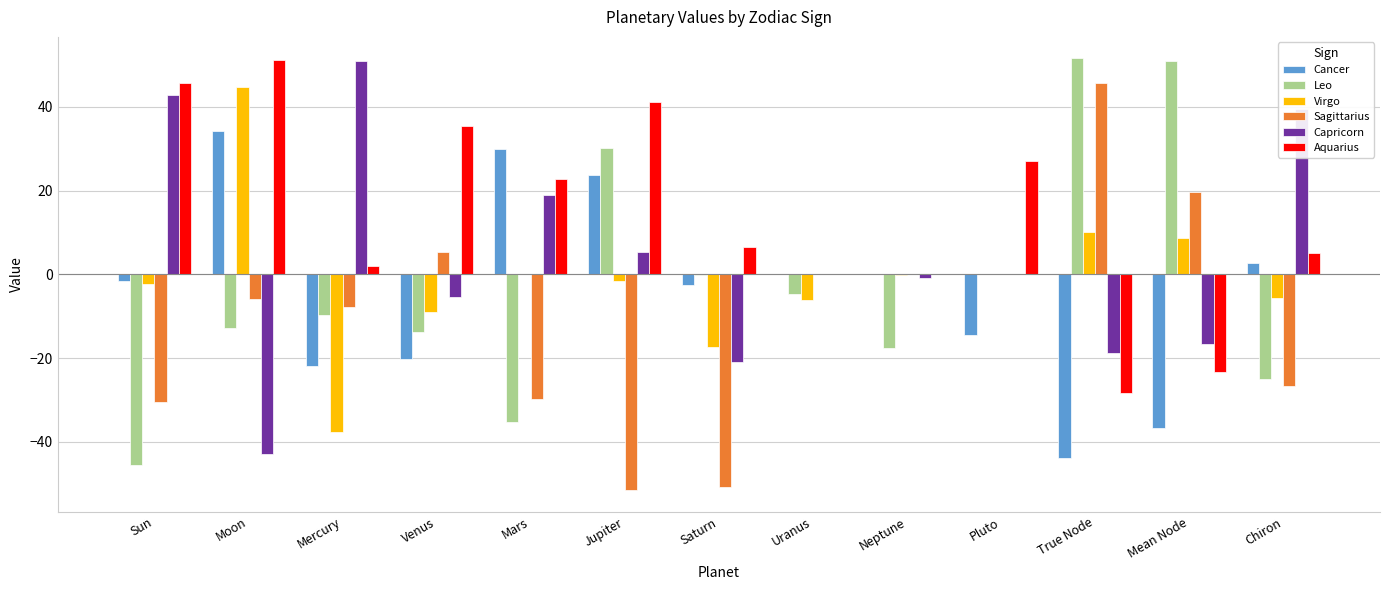

At which label does Capricorn reach its peak?

Mercury